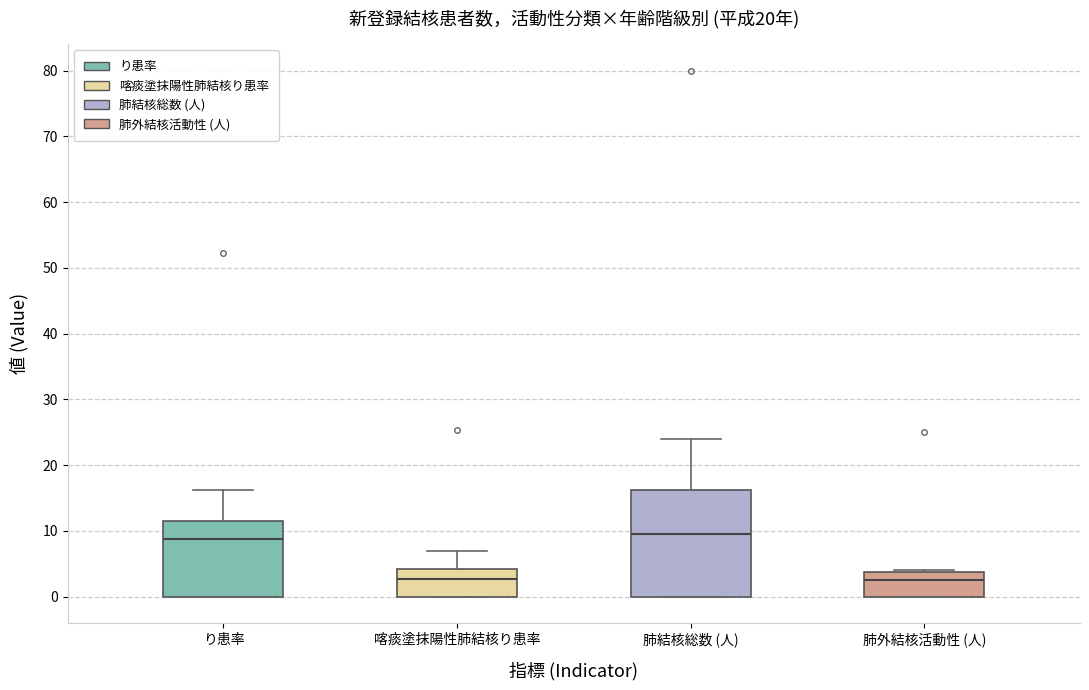

Reading left to right, read every box against the y-axis: the position of its median line, the range the box covers, and the ends of its whiskers. The values are not printed on the chart, so give them approximately, as read against the axis.

り患率: median 9, box 0 to 11, whiskers 0 to 16
喀痰塗抹陽性肺結核り患率: median 3, box 0 to 4, whiskers 0 to 7
肺結核総数 (人): median 10, box 0 to 16, whiskers 0 to 24
肺外結核活動性 (人): median 3, box 0 to 4, whiskers 0 to 4